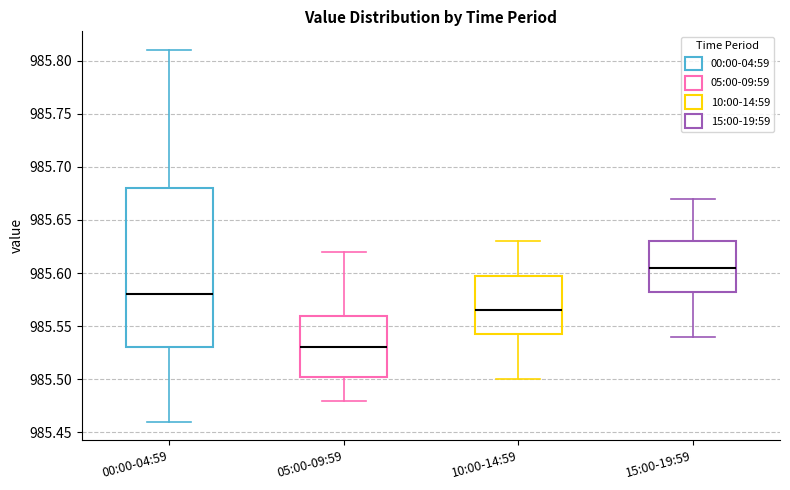

Comparing the boxes themselves (not the whiskers), which one is the tallest?

00:00-04:59